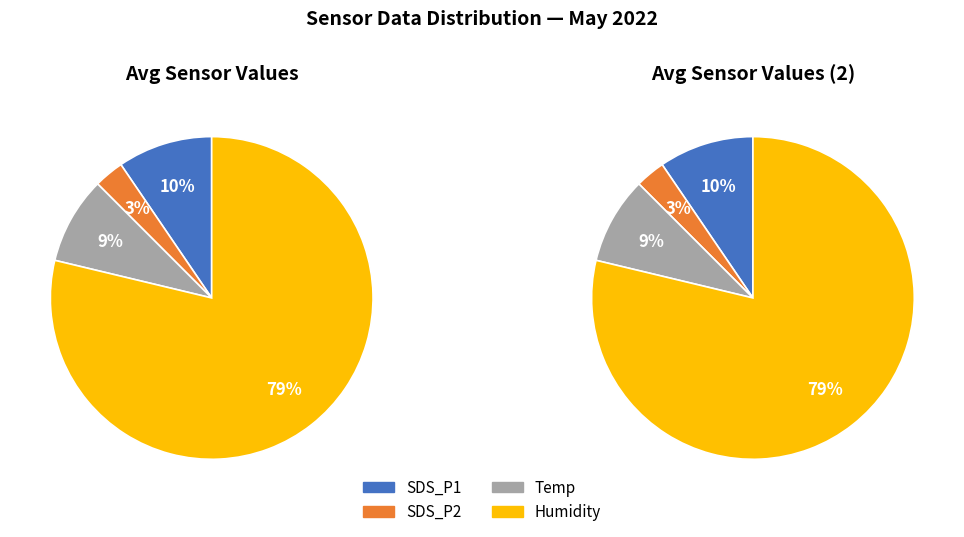

Count the number of slices in the pie.

4